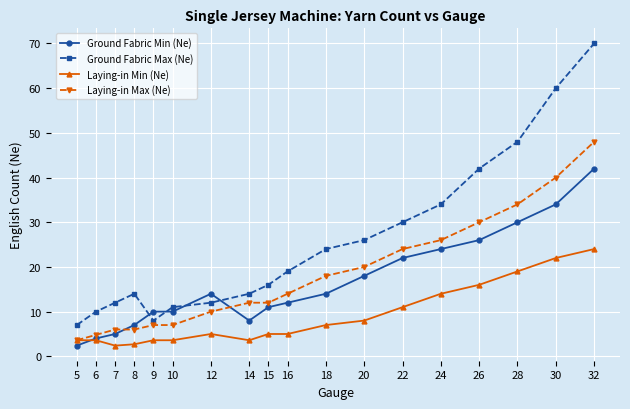

What is the approximate value of Ground Fabric Max (Ne) at 12?

12.0